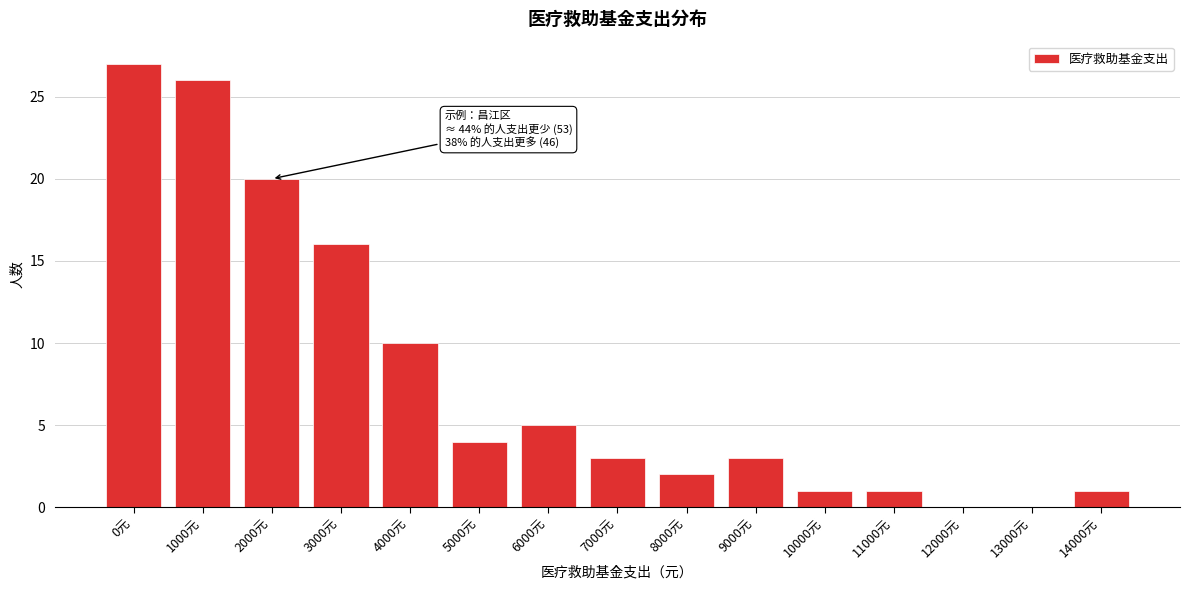

Reading left to right, list all the values displayed in this chart.

0元=27	1000元=26	2000元=20	3000元=16	4000元=10	5000元=4	6000元=5	7000元=3	8000元=2	9000元=3	10000元=1	11000元=1	12000元=0	13000元=0	14000元=1